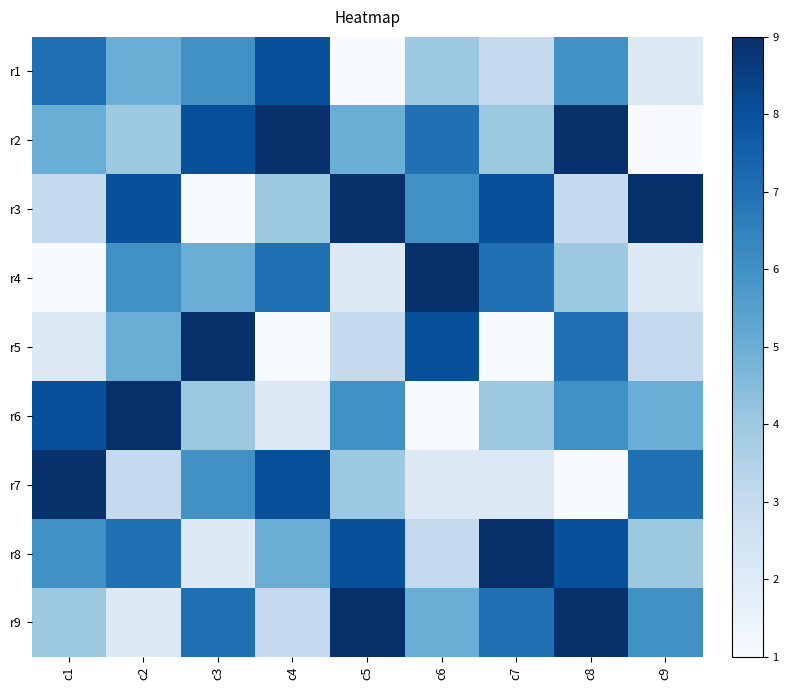

Between c7 and c9, which is larger?

c7